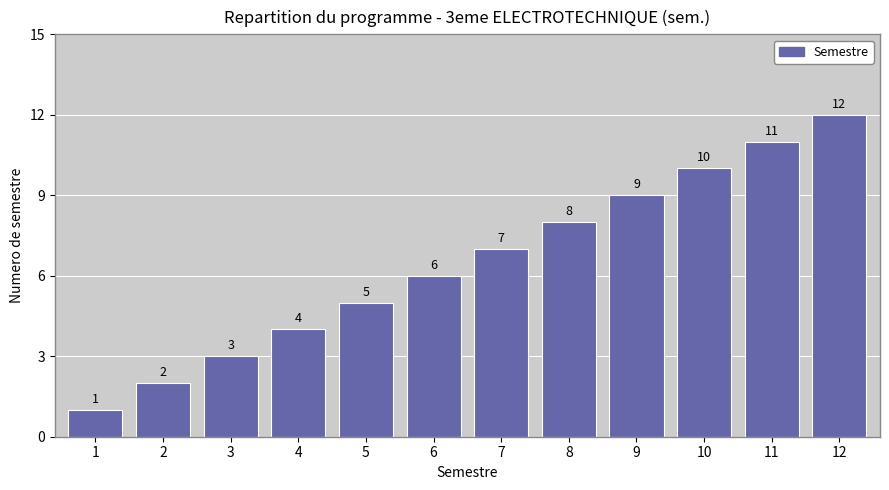

Is it true that the value at 5 is 8?

False